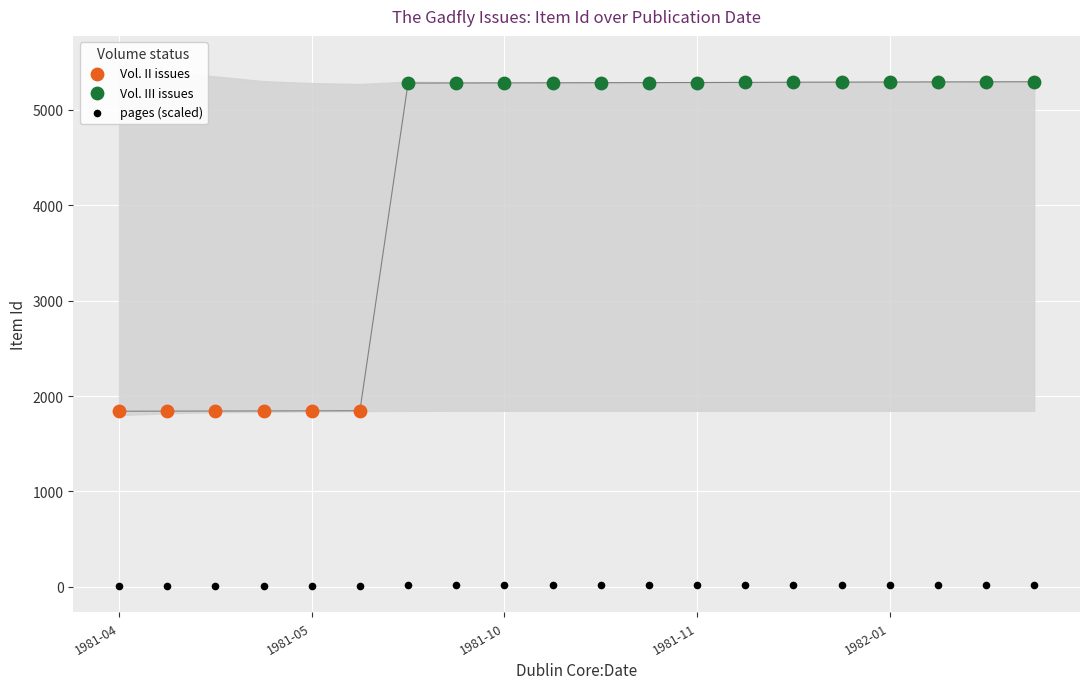

Which series reaches the minimum Y coordinate?

pages (scaled)